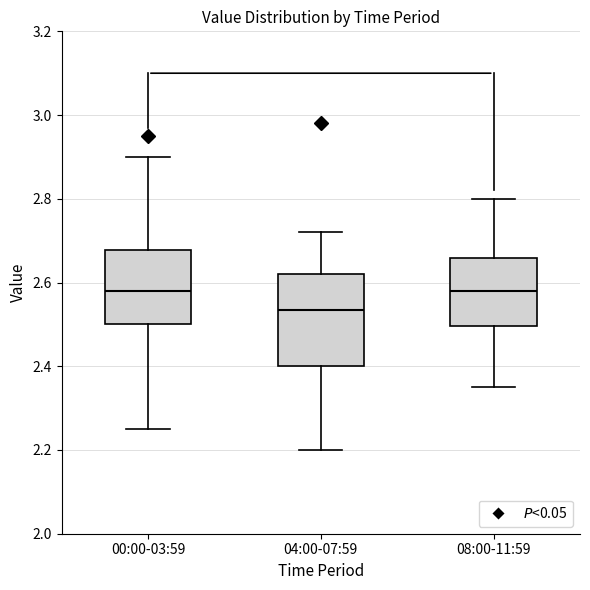

Reading left to right, transcribe this box plot: for each box, give where its median line is, the range the box spans, and where its two whiskers end, as read against the y-axis. The values are not printed on the chart, so give them approximately, as read against the axis.

00:00-03:59: median 2.58, box 2.50 to 2.68, whiskers 2.26 to 2.90
04:00-07:59: median 2.54, box 2.40 to 2.62, whiskers 2.20 to 2.72
08:00-11:59: median 2.58, box 2.50 to 2.66, whiskers 2.36 to 2.80